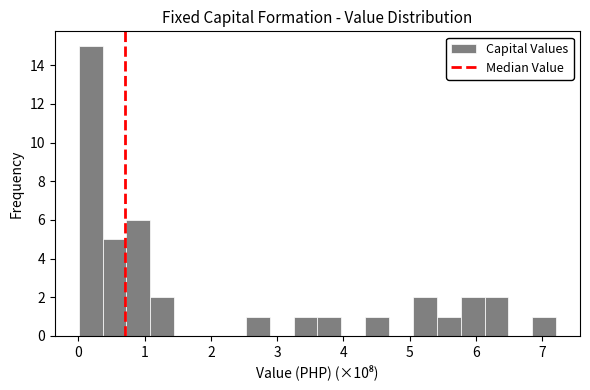

Read against the x-axis, roughly where is the centre of the tallest bar?

0.2